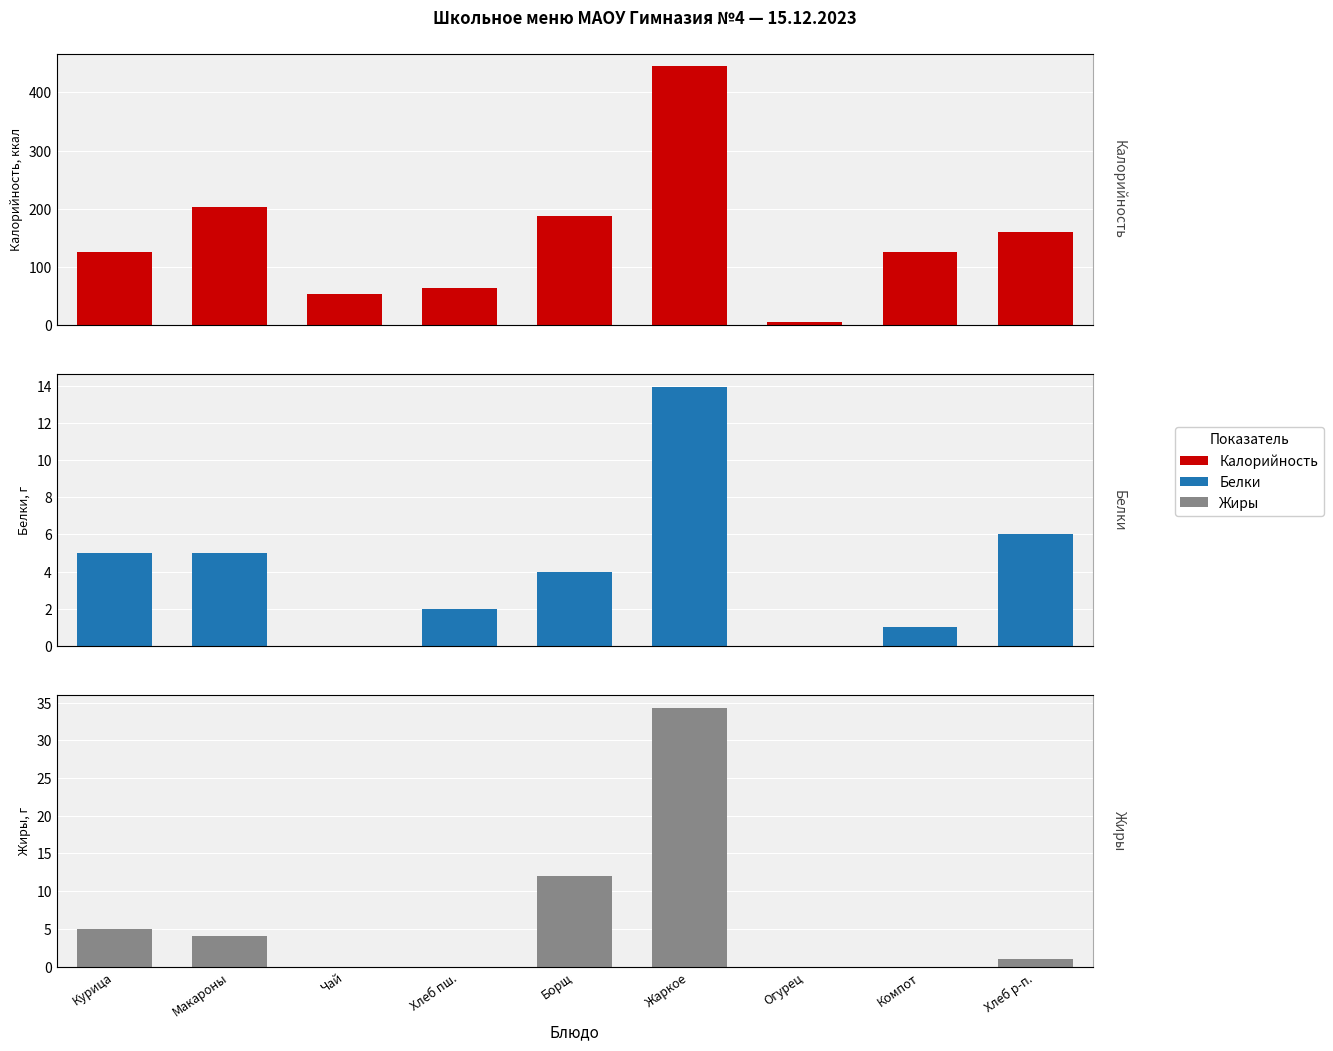

Is it true that Жиры equals 34.3 at Жаркое?

True